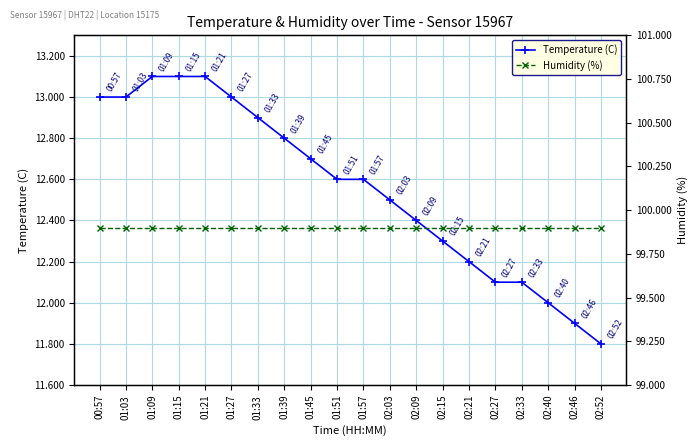

Which series has the largest total across all categories?

Humidity (%)